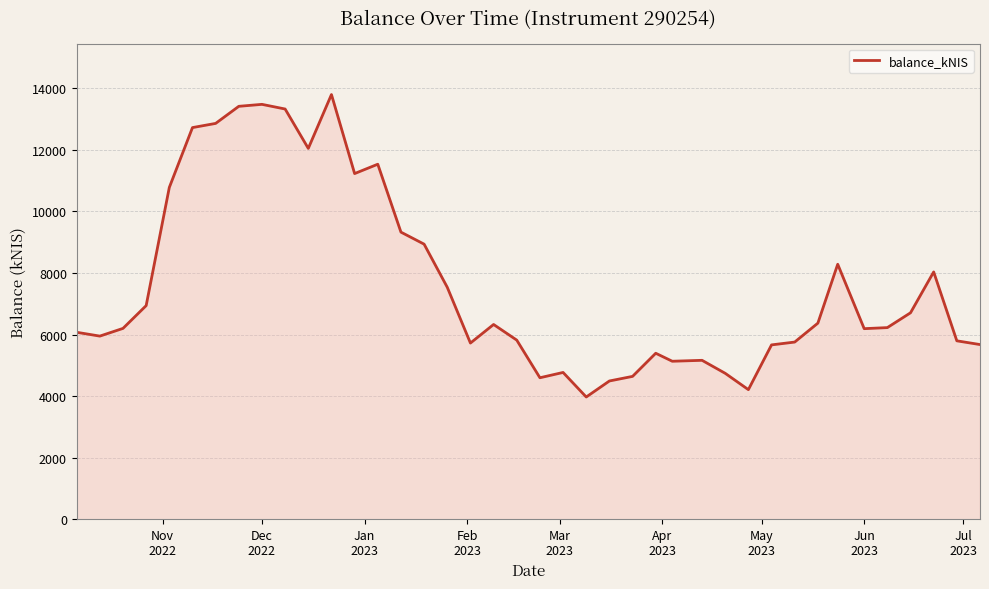

How many values are below 6226?

20